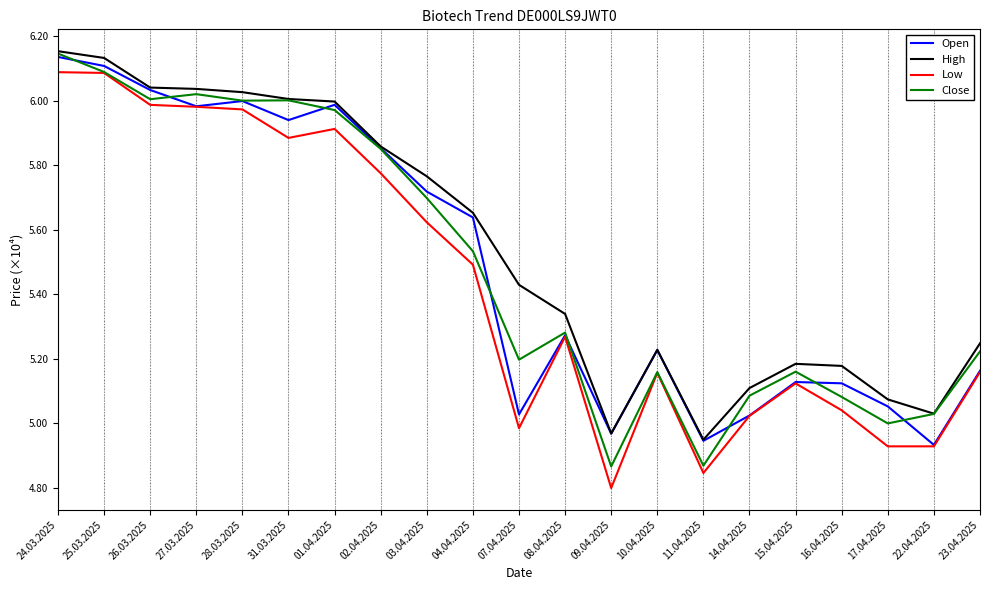

What are all the series names shown in the legend?

Open, High, Low, Close